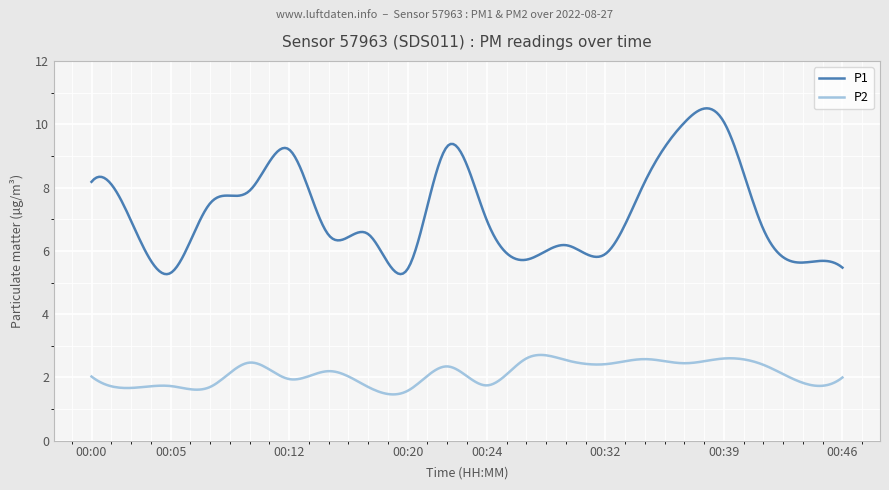

Which series has the largest range (max minus min)?

P1